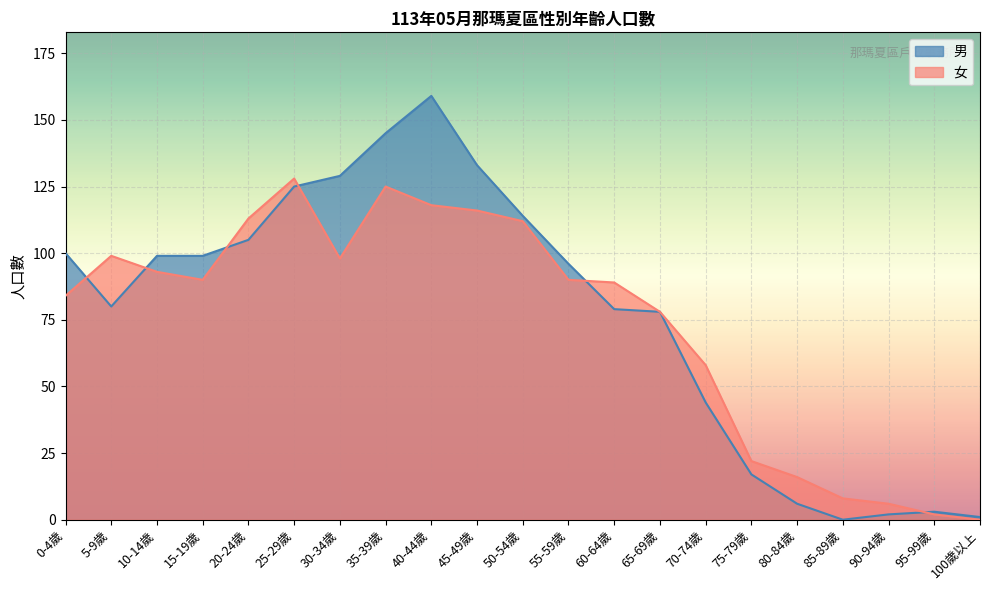

Is it true that 女 equals 78 at 65-69歲?

True